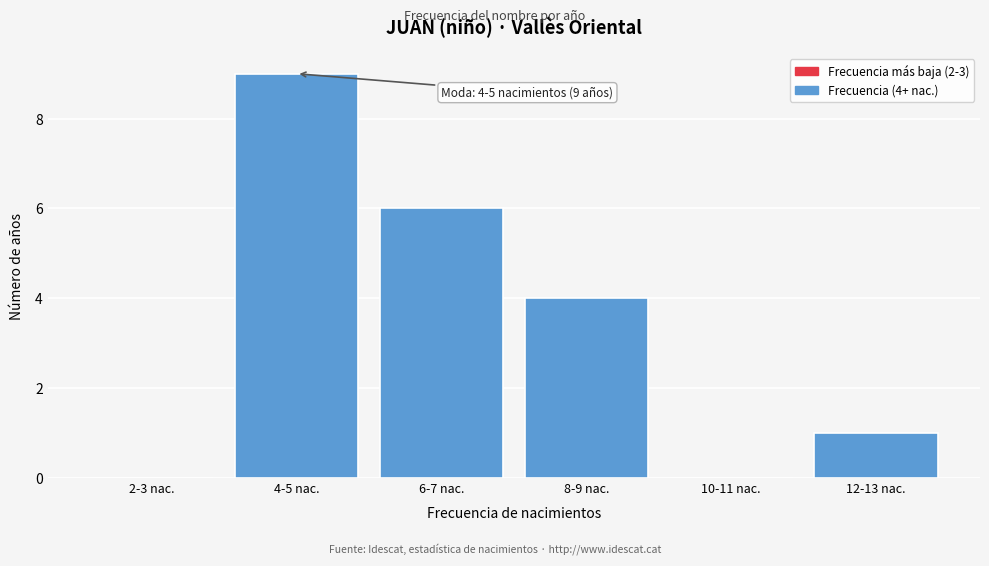

Reading left to right, extract all data points from this chart.

2-3 nac.=0	4-5 nac.=9	6-7 nac.=6	8-9 nac.=4	10-11 nac.=0	12-13 nac.=1